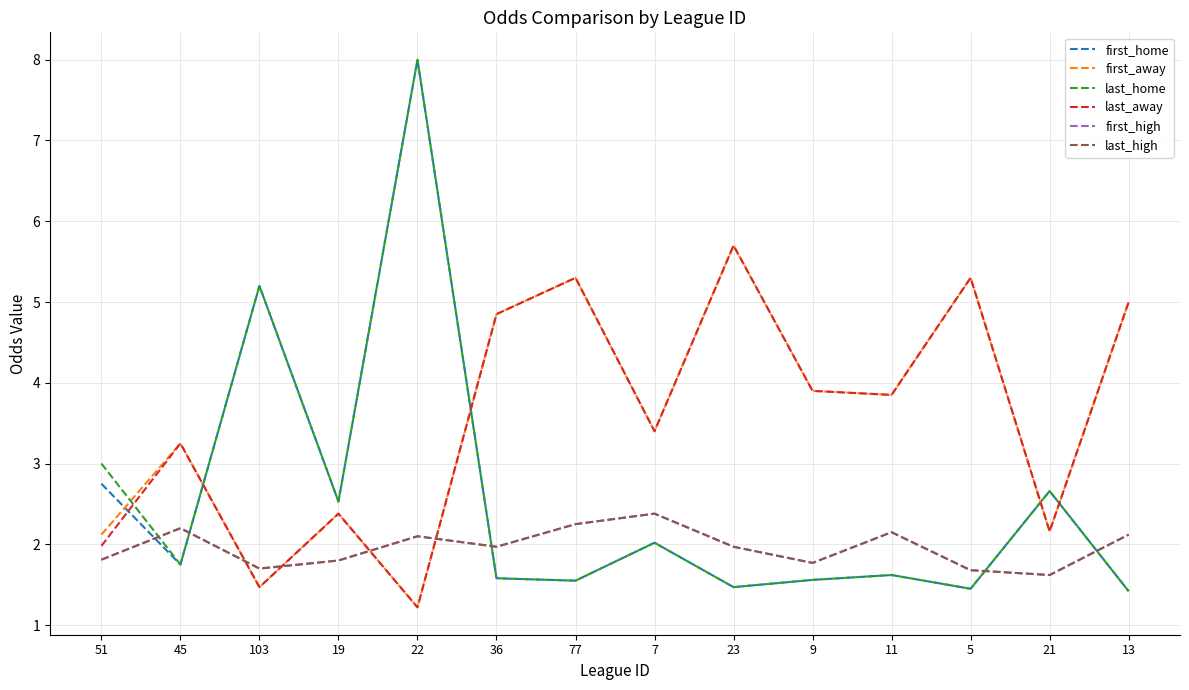

How many intersections are there between last_high and last_home?

5